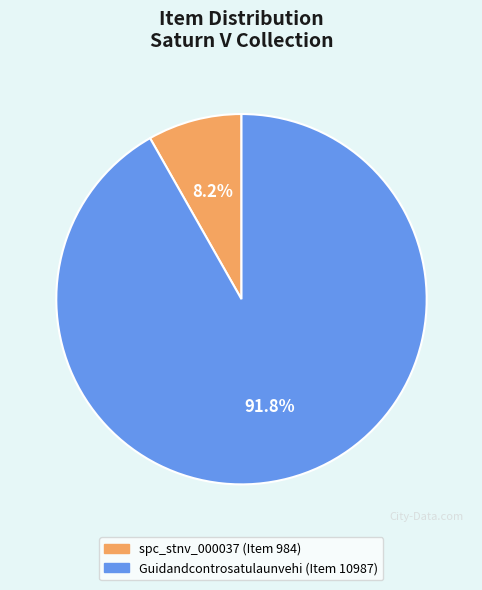

Rank the categories by value from lowest to highest.

spc_stnv_000037 (Item 984), Guidandcontrosatulaunvehi (Item 10987)